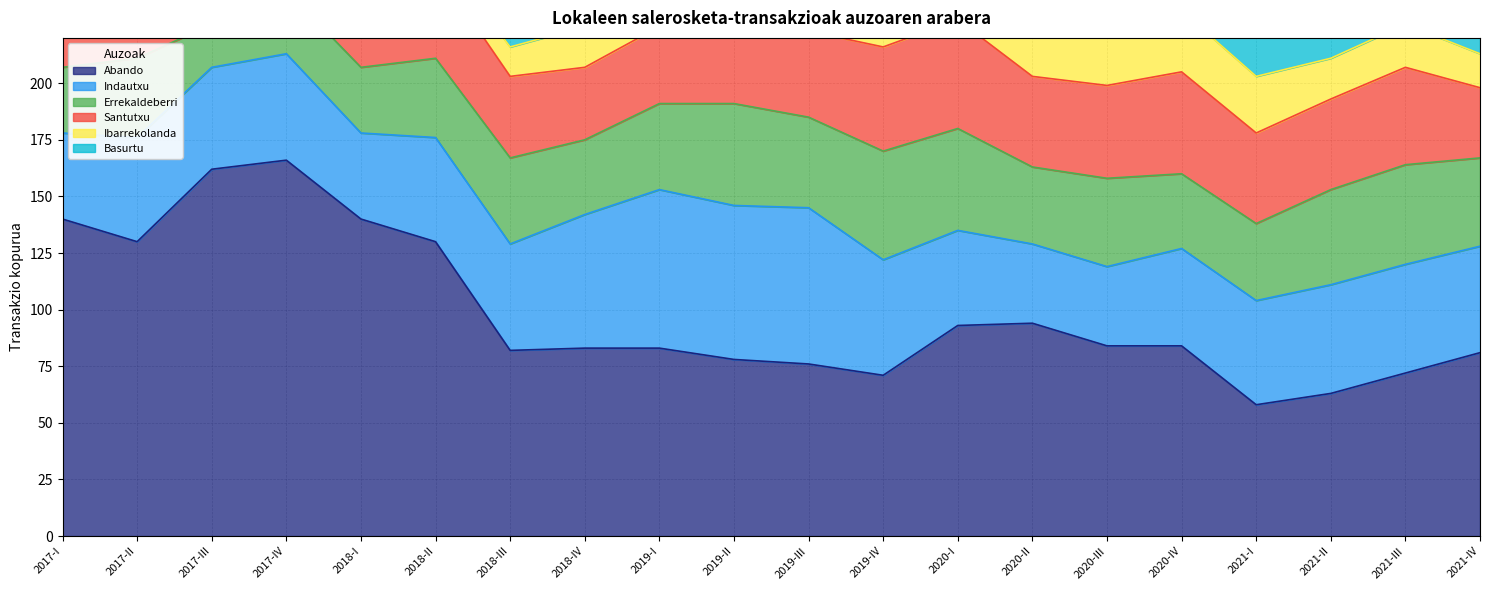

What is the average value of the Indautxu series?

48